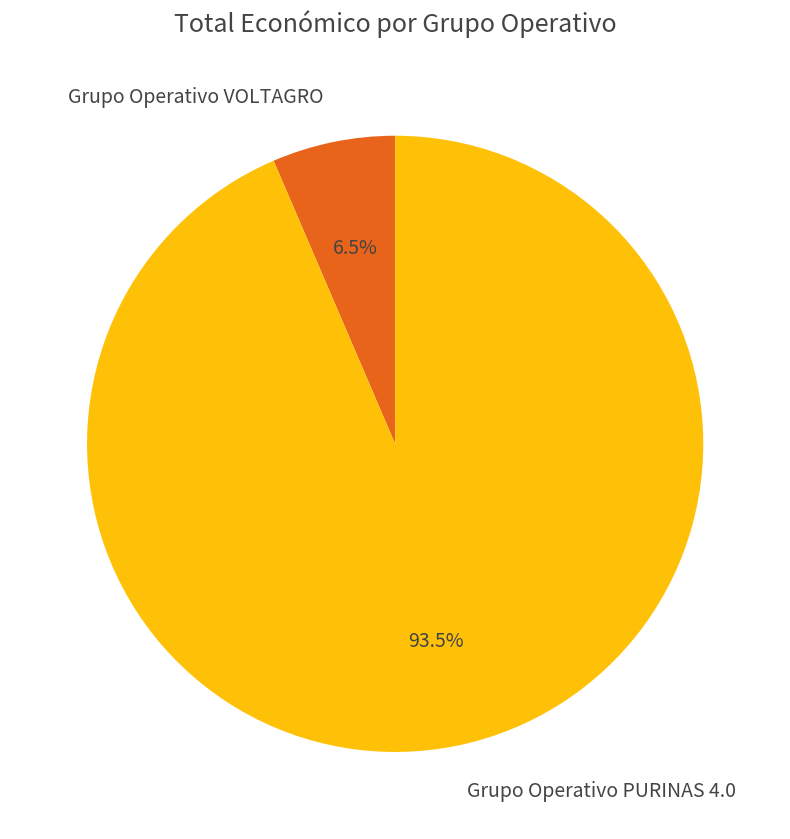

Rank the categories by value from highest to lowest.

Grupo Operativo PURINAS 4.0, Grupo Operativo VOLTAGRO